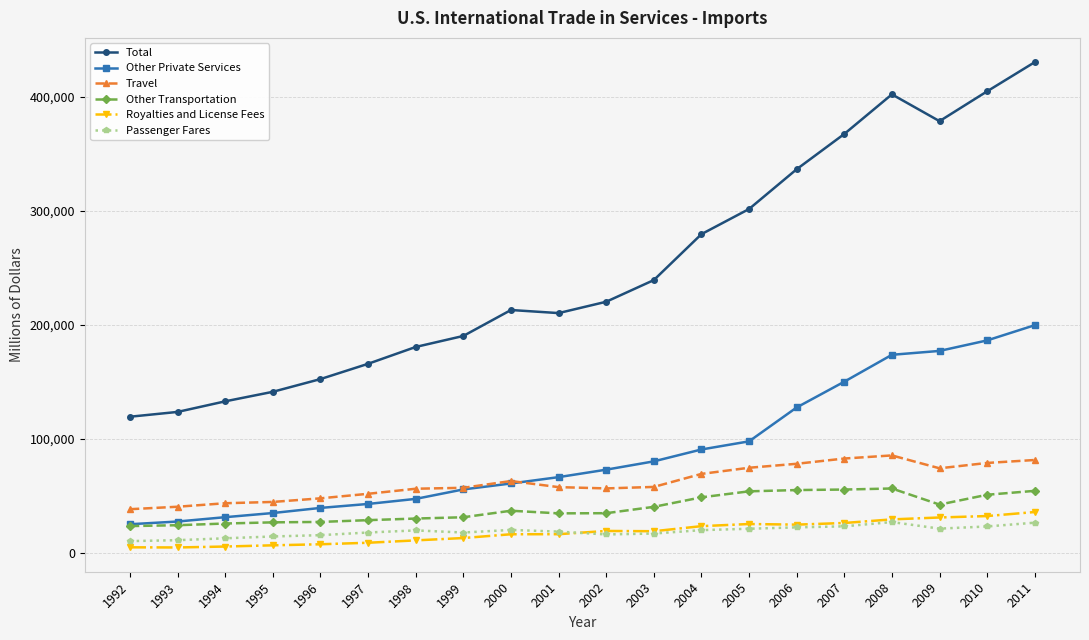

What is the value of the Royalties and License Fees point at the 11th from the left?

19493